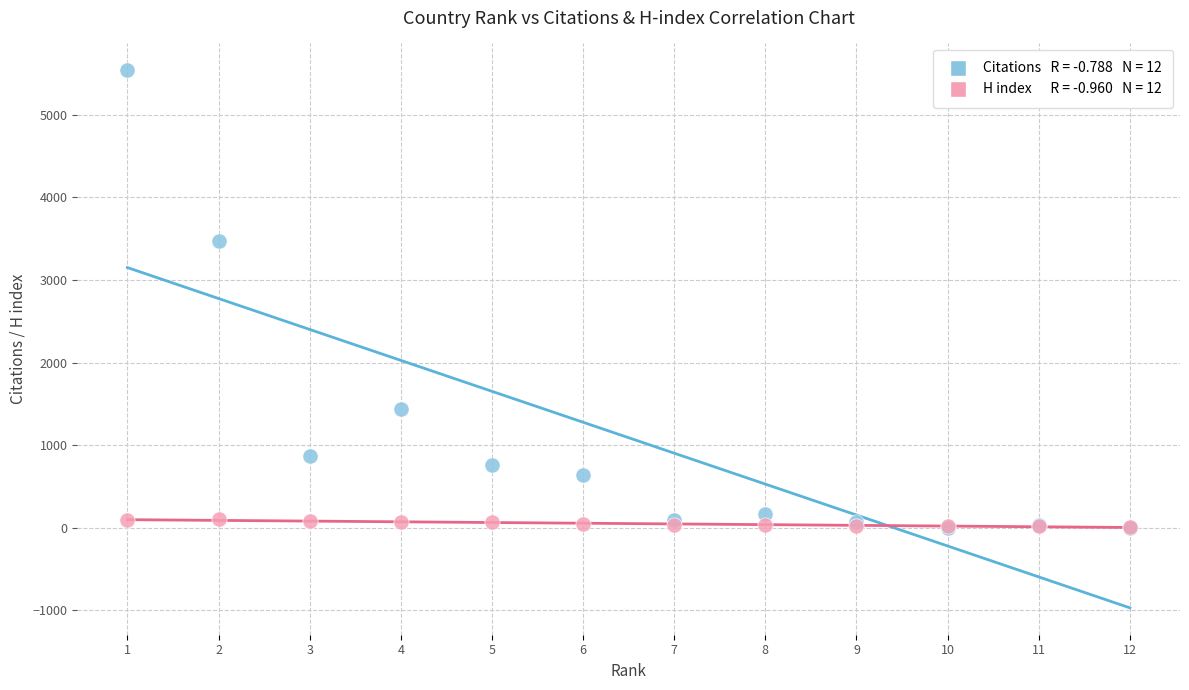

Across all series, what Y value is closest to 2770?

3471